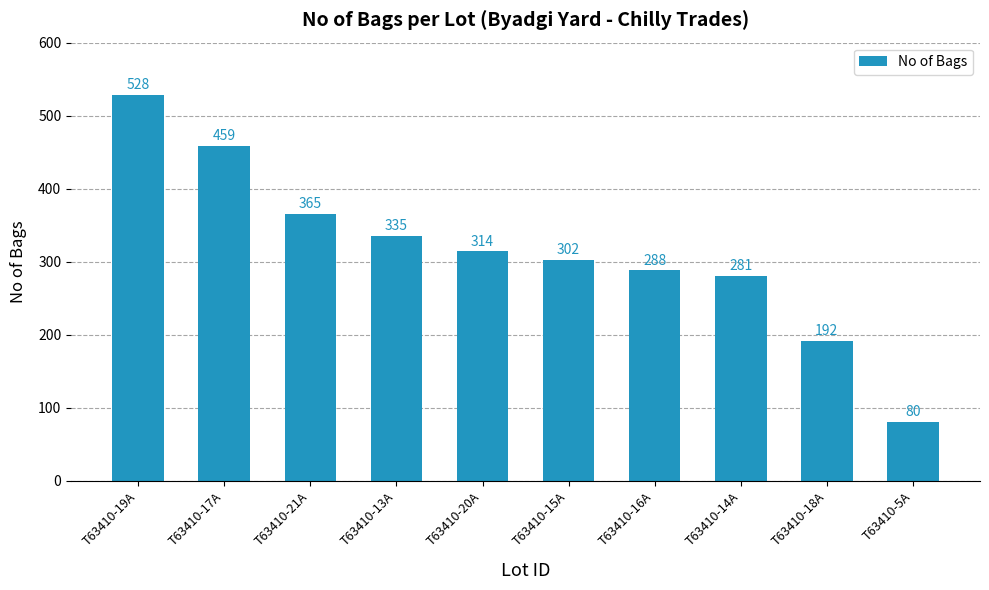

How many bars are there in total?

10